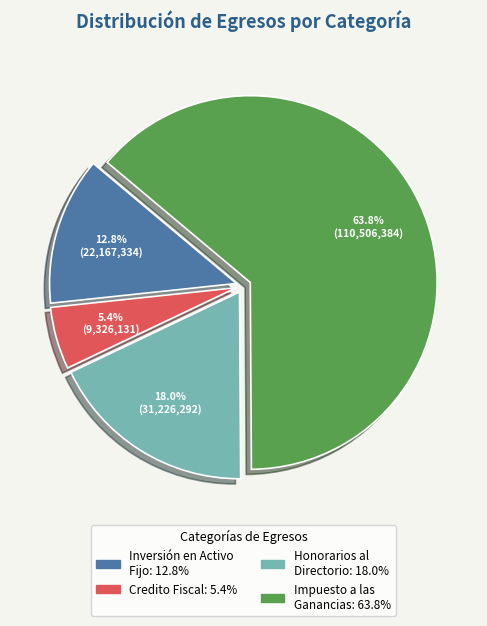

Is there any slice that represents more than half of the pie?

Yes